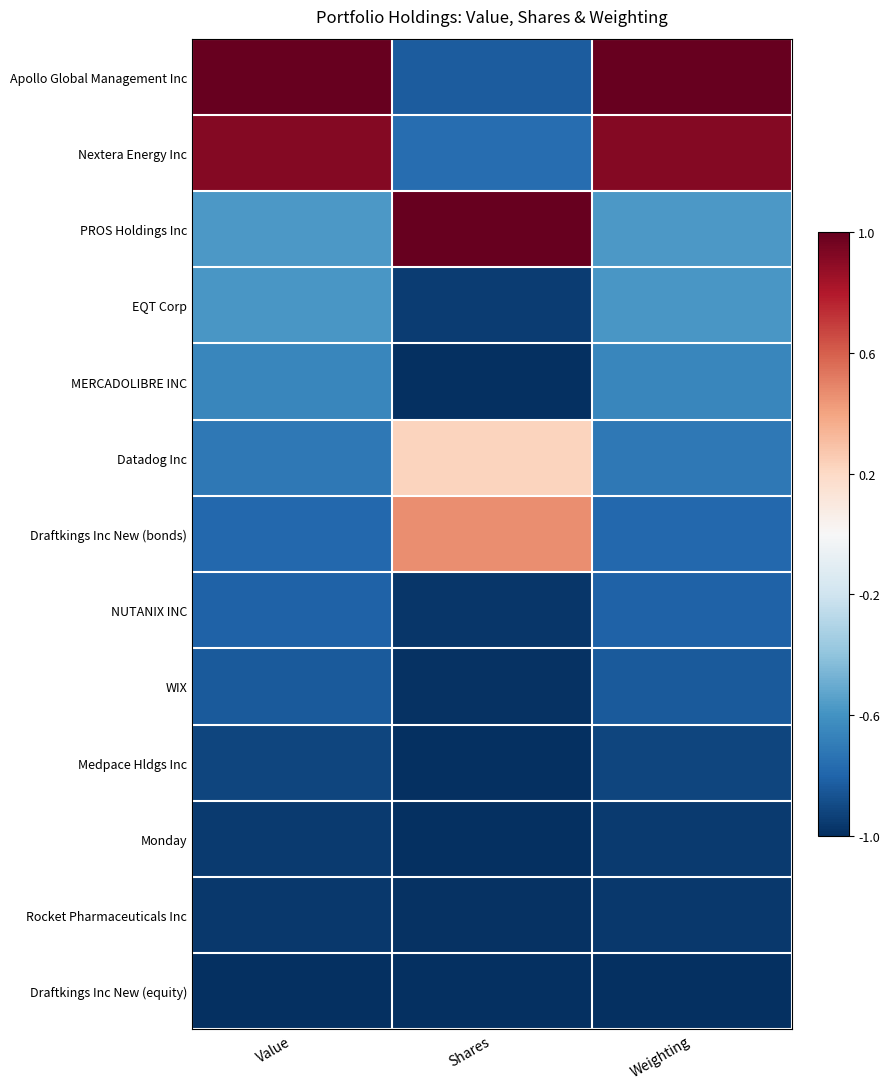

Reading right to left, transcribe all the data shown in this chart.

Apollo Global Management Inc: Weighting=1.0	Shares=-0.8	Value=1.0
Nextera Energy Inc: Weighting=0.9	Shares=-0.8	Value=0.9
PROS Holdings Inc: Weighting=-0.6	Shares=1.0	Value=-0.6
EQT Corp: Weighting=-0.6	Shares=-1.0	Value=-0.6
MERCADOLIBRE INC: Weighting=-0.7	Shares=-1.0	Value=-0.7
Datadog Inc: Weighting=-0.7	Shares=0.2	Value=-0.7
Draftkings Inc New (bonds): Weighting=-0.8	Shares=0.5	Value=-0.8
NUTANIX INC: Weighting=-0.8	Shares=-1.0	Value=-0.8
WIX: Weighting=-0.8	Shares=-1.0	Value=-0.8
Medpace Hldgs Inc: Weighting=-0.9	Shares=-1.0	Value=-0.9
Monday: Weighting=-1.0	Shares=-1.0	Value=-1.0
Rocket Pharmaceuticals Inc: Weighting=-1.0	Shares=-1.0	Value=-1.0
Draftkings Inc New (equity): Weighting=-1.0	Shares=-1.0	Value=-1.0